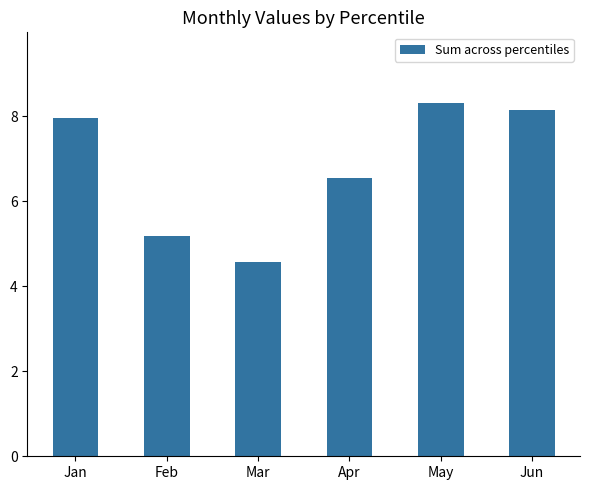

How many distinct data groups are displayed?

1